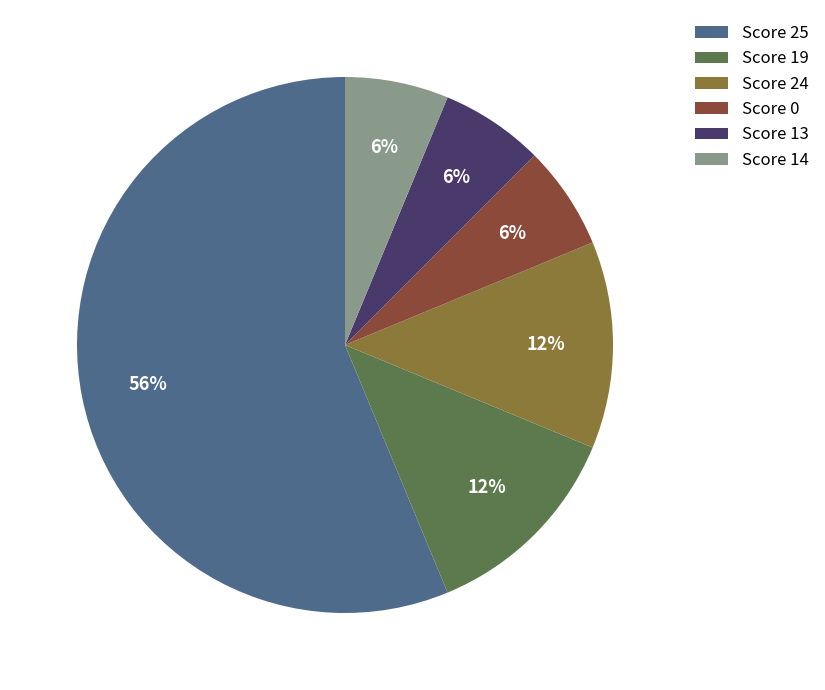

Is it true that Score 25 is 50% of the pie?

False